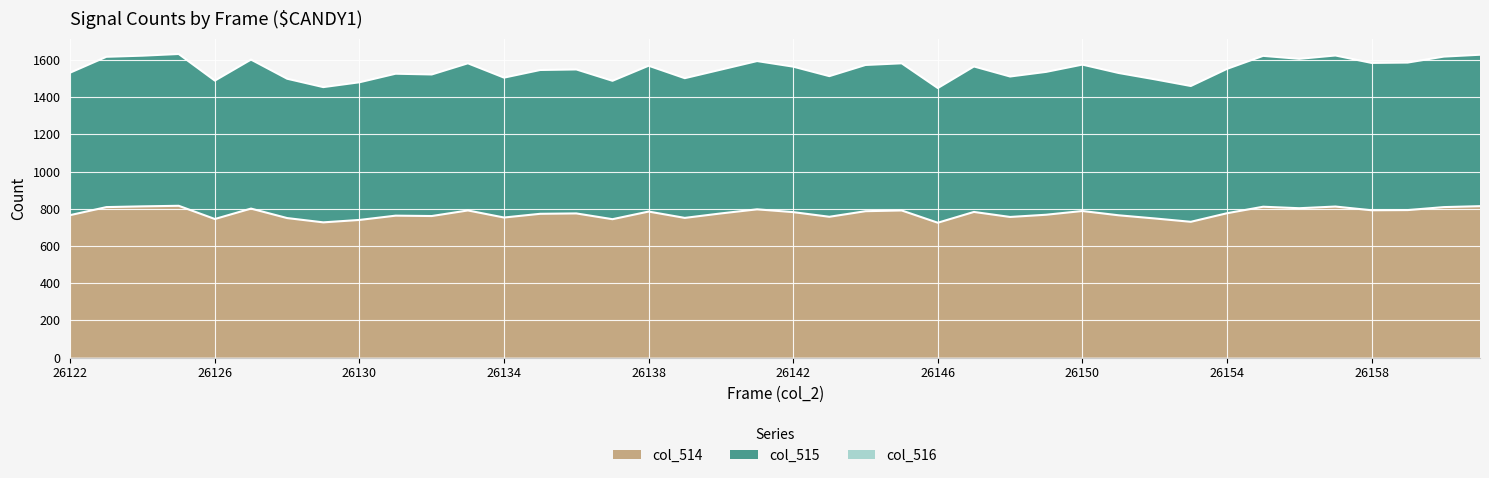

List the labels in order of col_514 value, largest first.

26125, 26161, 26124, 26157, 26155, 26123, 26160, 26156, 26127, 26141, 26159, 26158, 26133, 26145, 26150, 26144, 26138, 26147, 26142, 26154, 26136, 26140, 26135, 26149, 26122, 26151, 26131, 26132, 26143, 26148, 26134, 26139, 26128, 26152, 26126, 26137, 26130, 26153, 26129, 26146